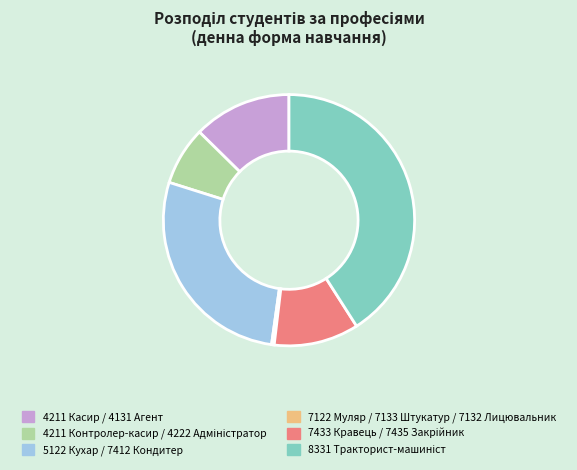

Is it true that 7122 Муляр / 7133 Штукатур / 7132 Лицювальник is 0% of the pie?

True